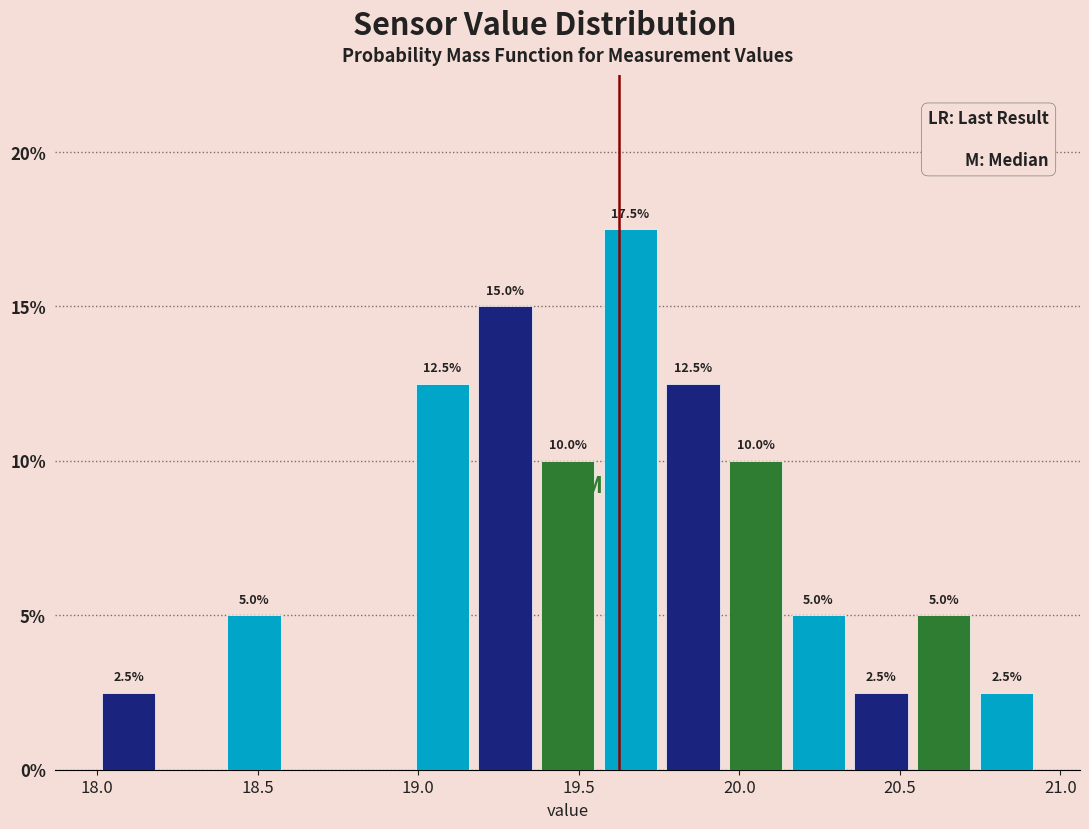

Read against the x-axis, roughly where is the centre of the tallest bar?

19.65